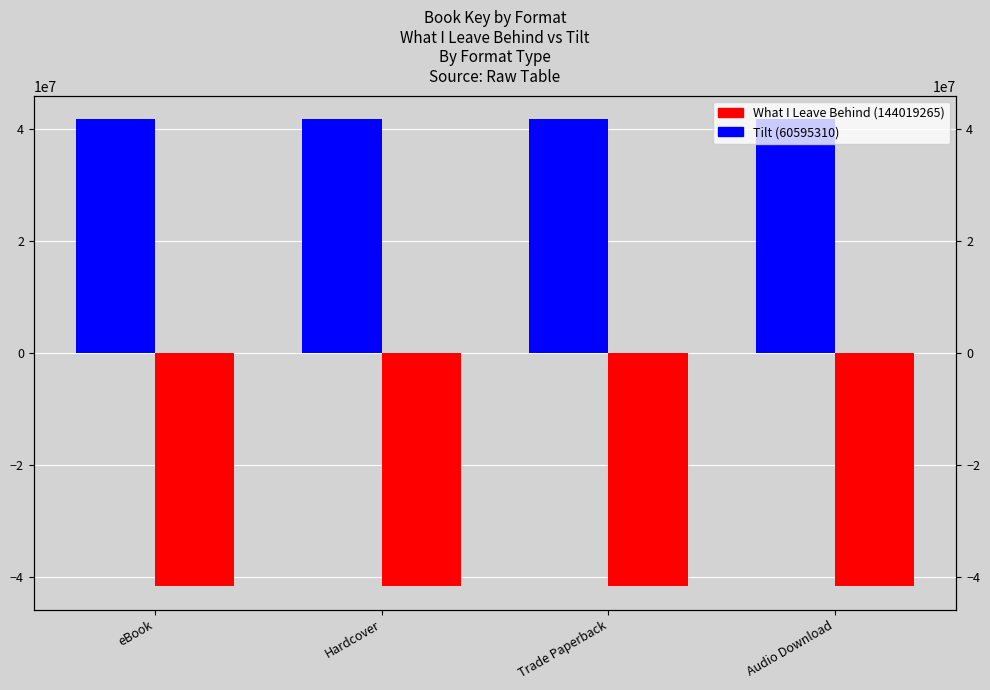

Which category has the lowest value in the Tilt (60595310) series?

eBook